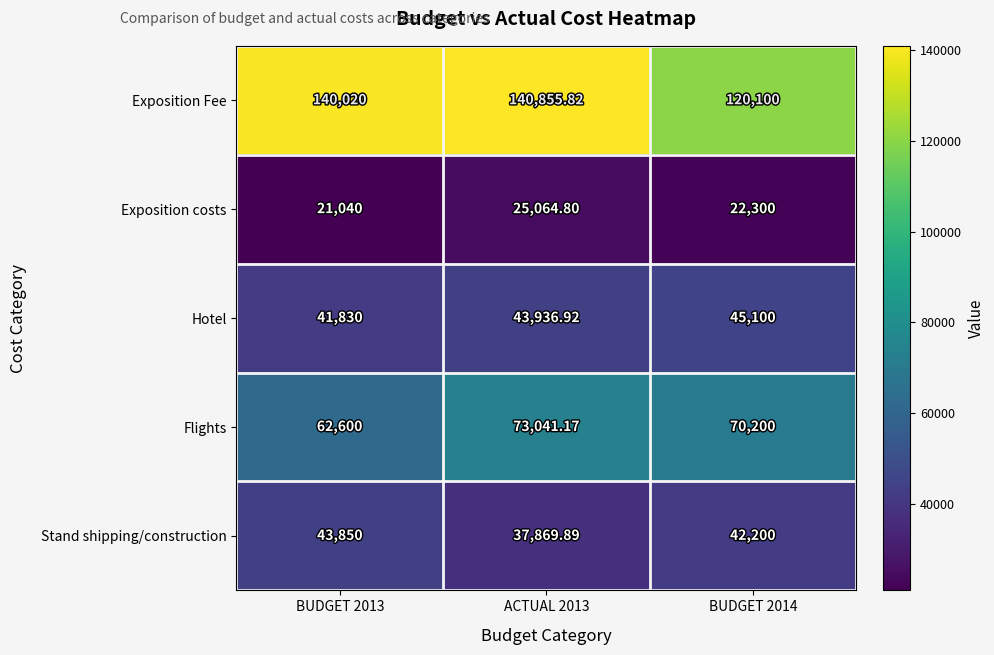

Is the value of Stand shipping/construction at BUDGET 2014 greater than the value of Flights at BUDGET 2013?

No